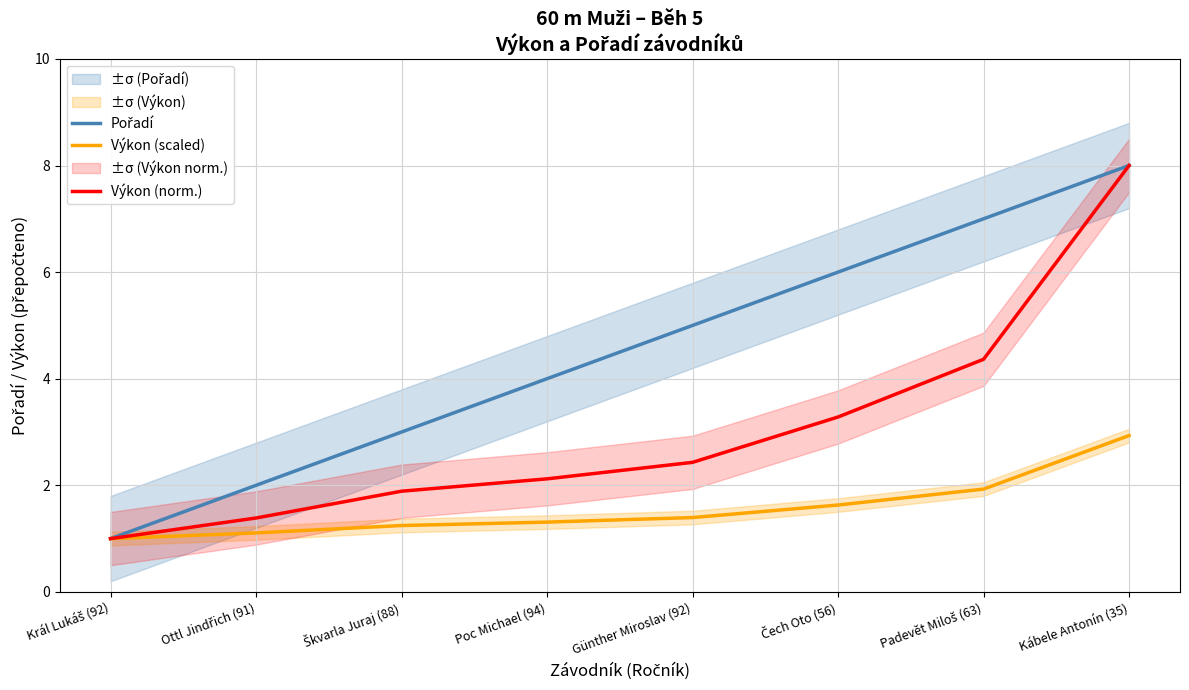

What is the average value of the Výkon (norm.) series?

3.1